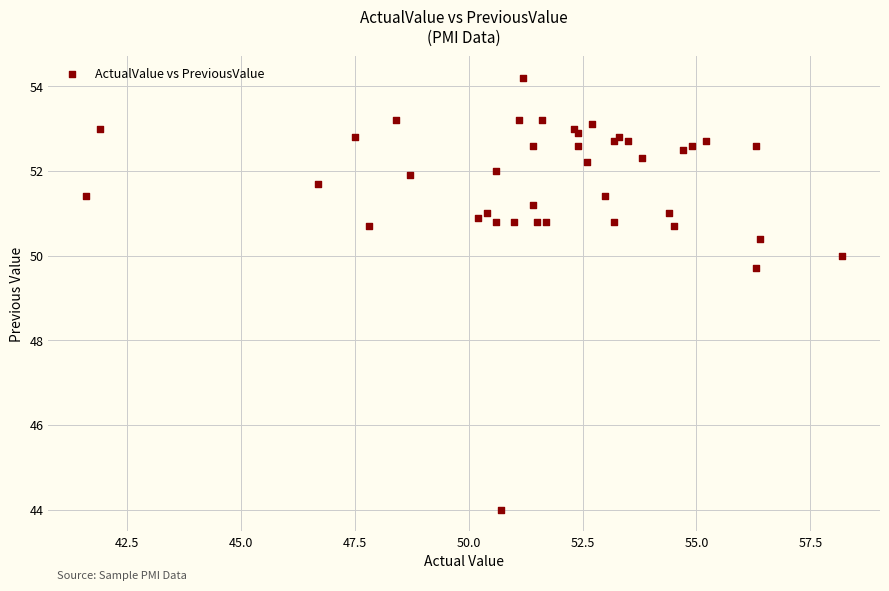

What Y value in the scatter plot is closest to 49?

49.7